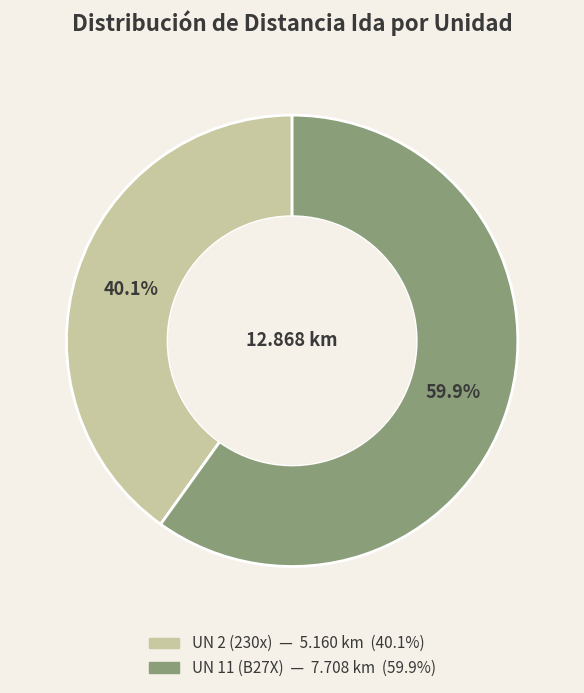

Is UN 2 (230x) the majority of the pie?

No